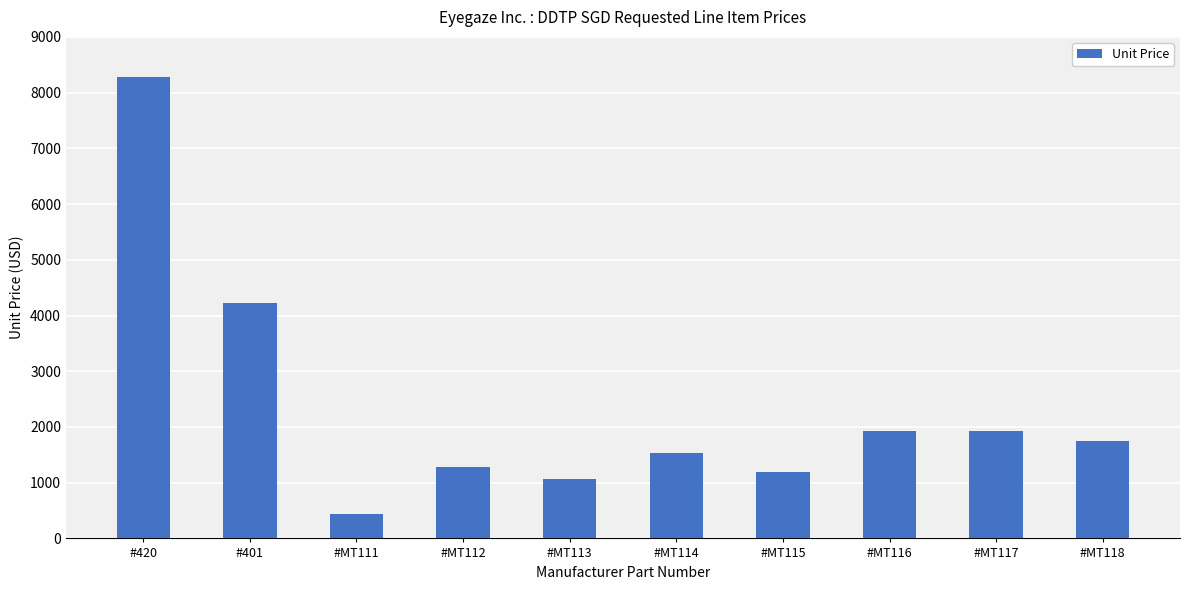

At which label does the data first exceed 1756?

#420